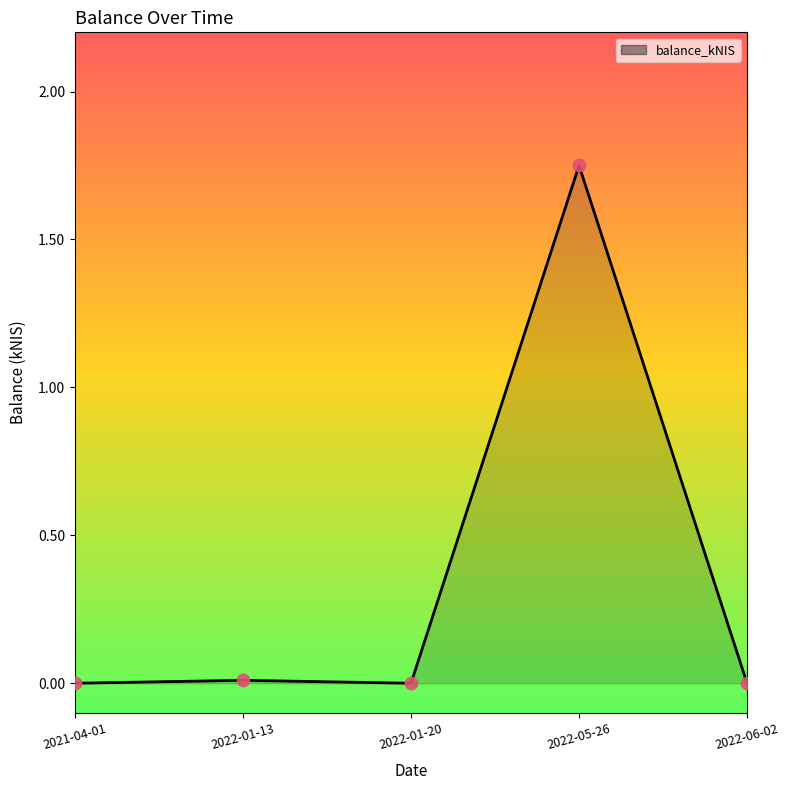

True or false: there are more than 0 points higher than both neighbors.

True